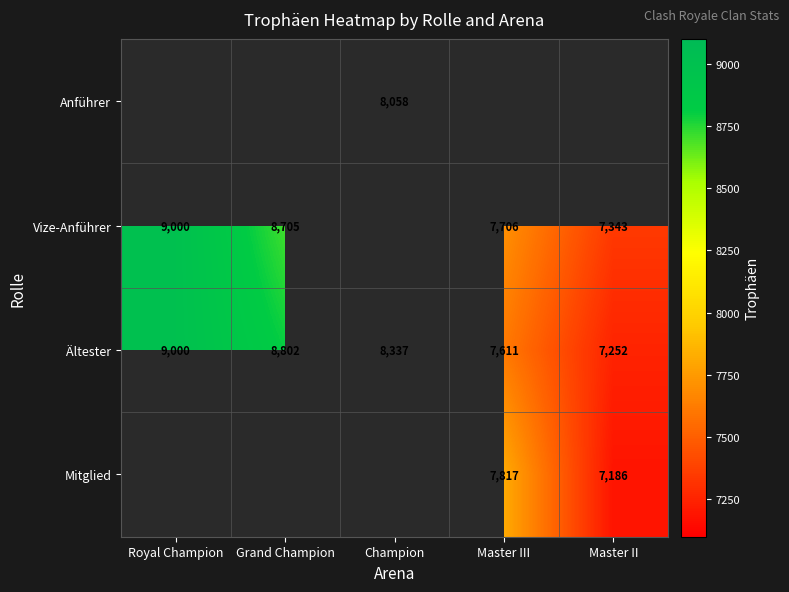

List the labels in order of Ältester value, largest first.

Royal Champion, Grand Champion, Champion, Master III, Master II